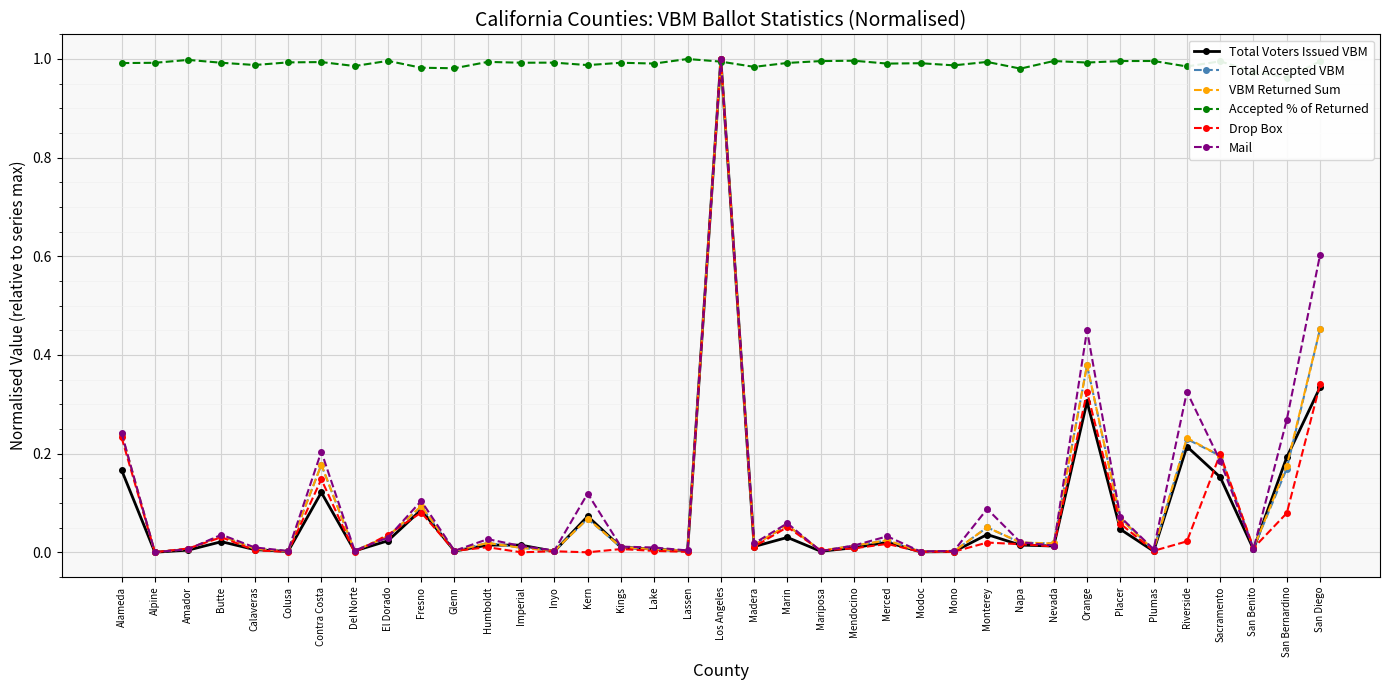

Is this an area chart (filled region under the line)?

No